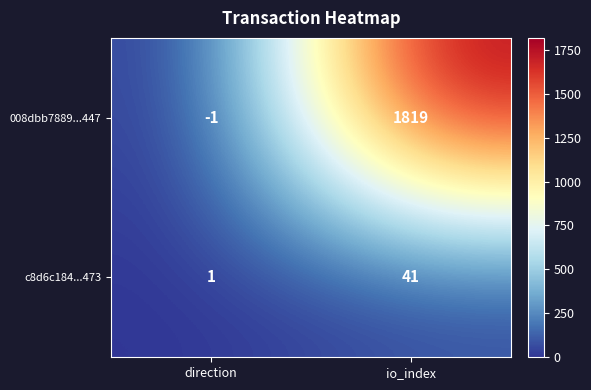

Which series has the widest spread of values?

008dbb7889...447